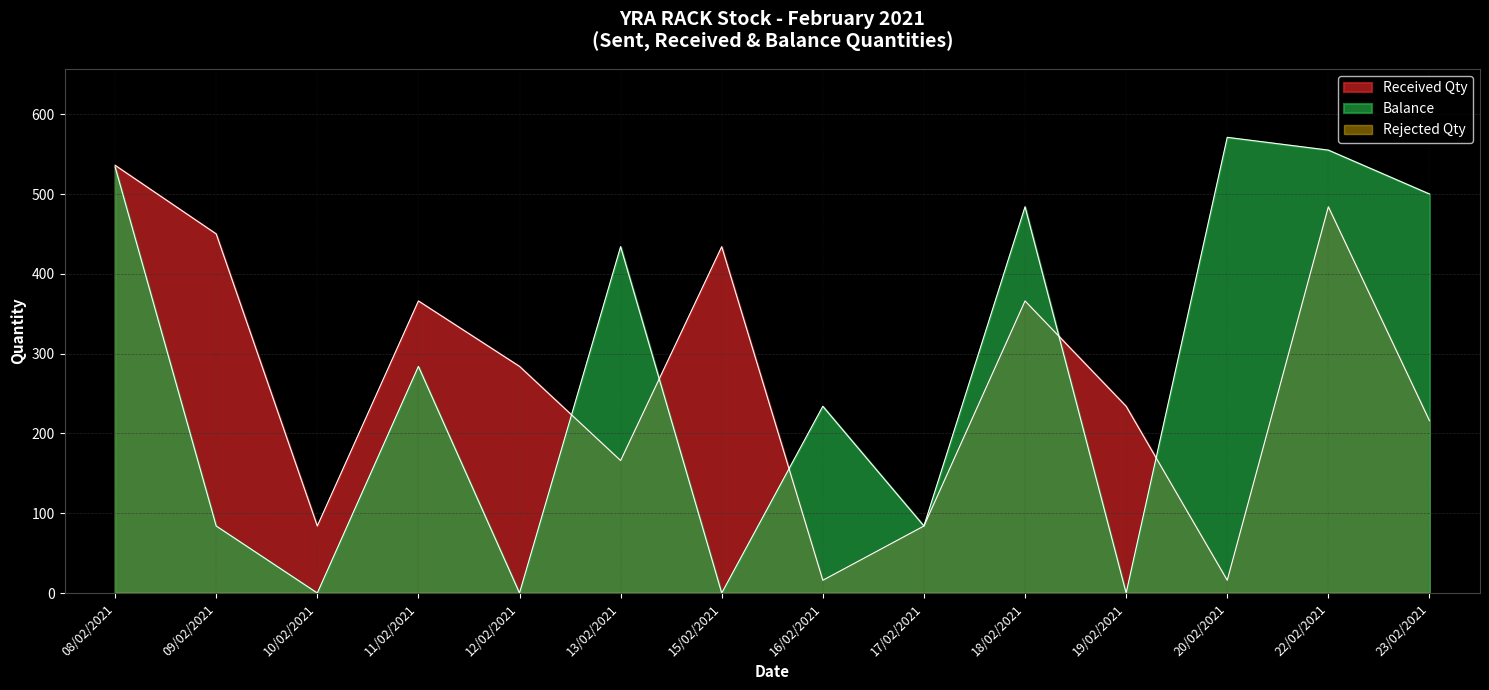

The Balance series shows 733 at 22/02/2021. True or false?

False